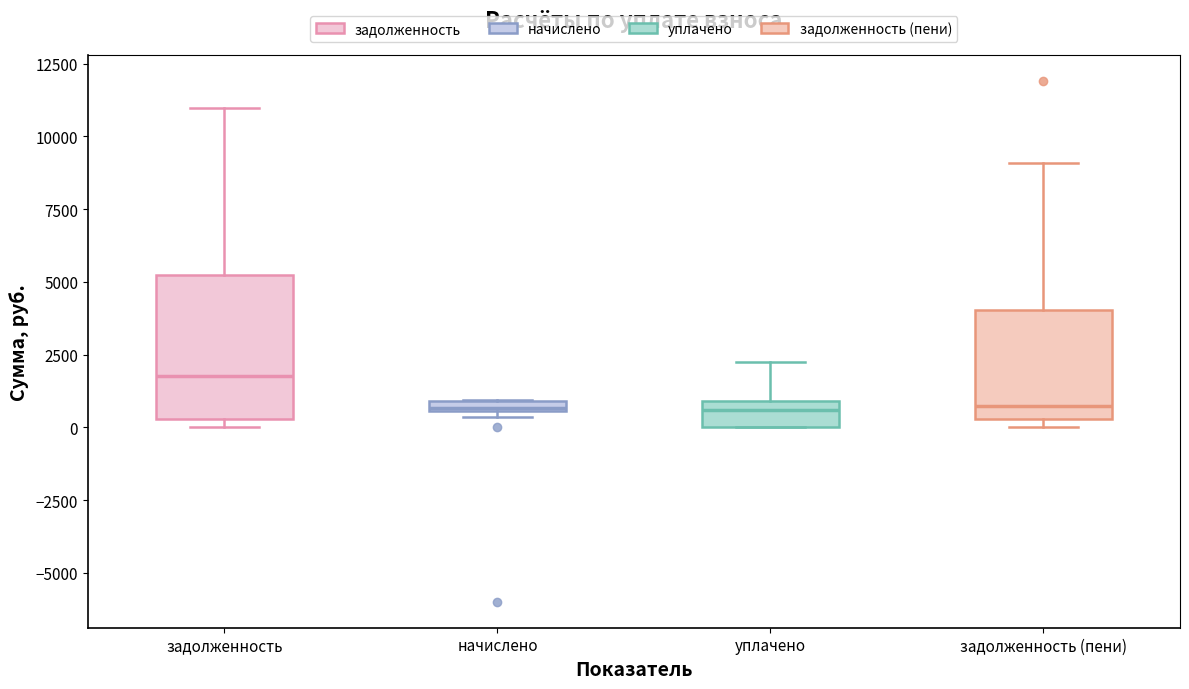

Where is the upper edge of the box for уплачено on the y-axis? The values are not printed on the chart, so give them approximately, as read against the axis.

1000